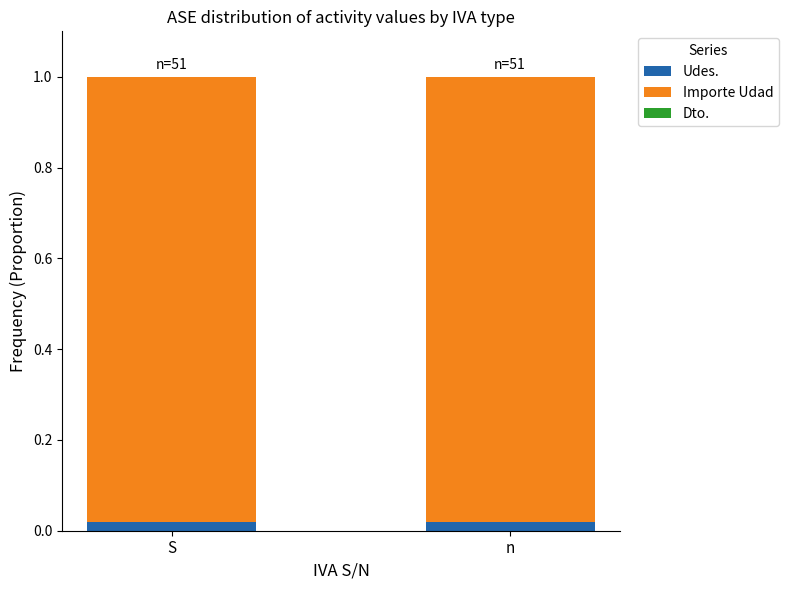

What value does the Importe Udad series have at n?

1.0